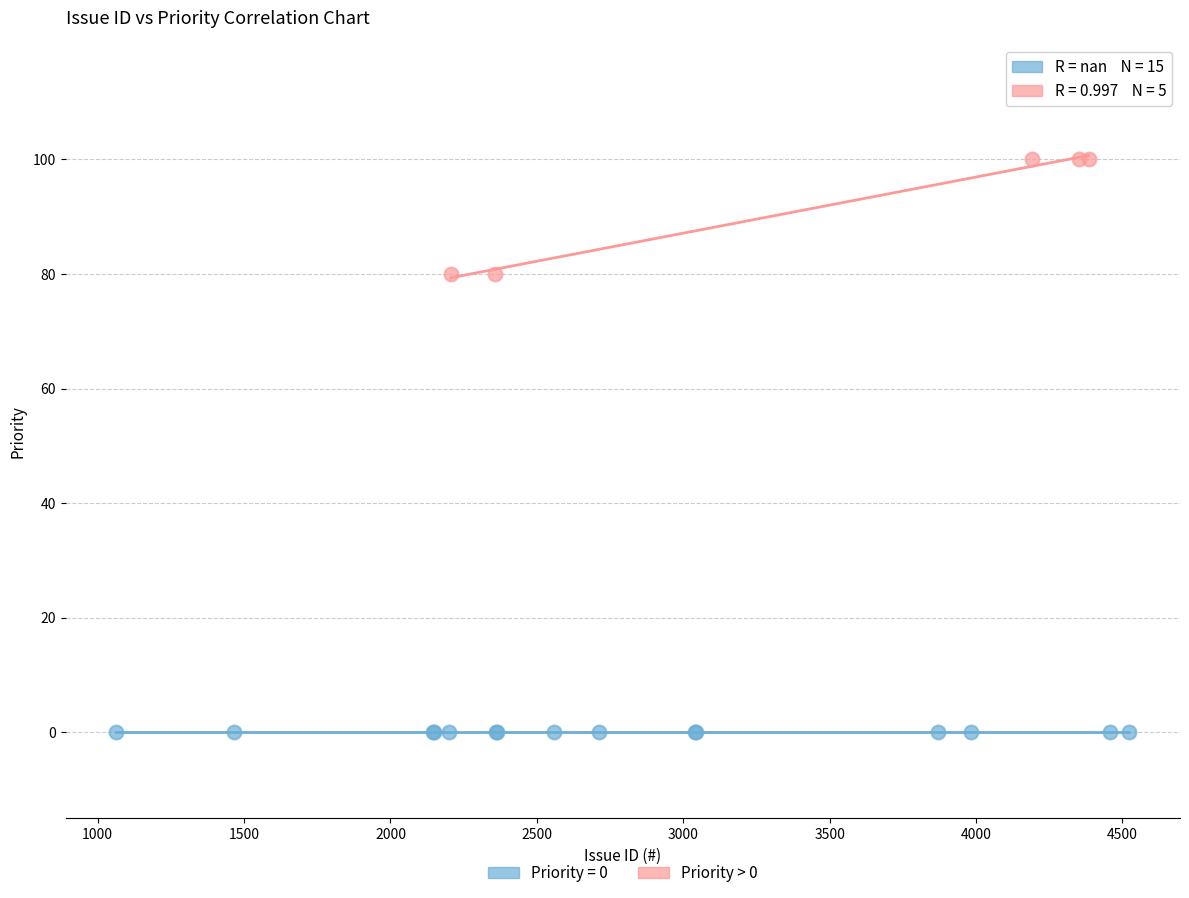

Which series contains the lowest Y value?

Priority = 0